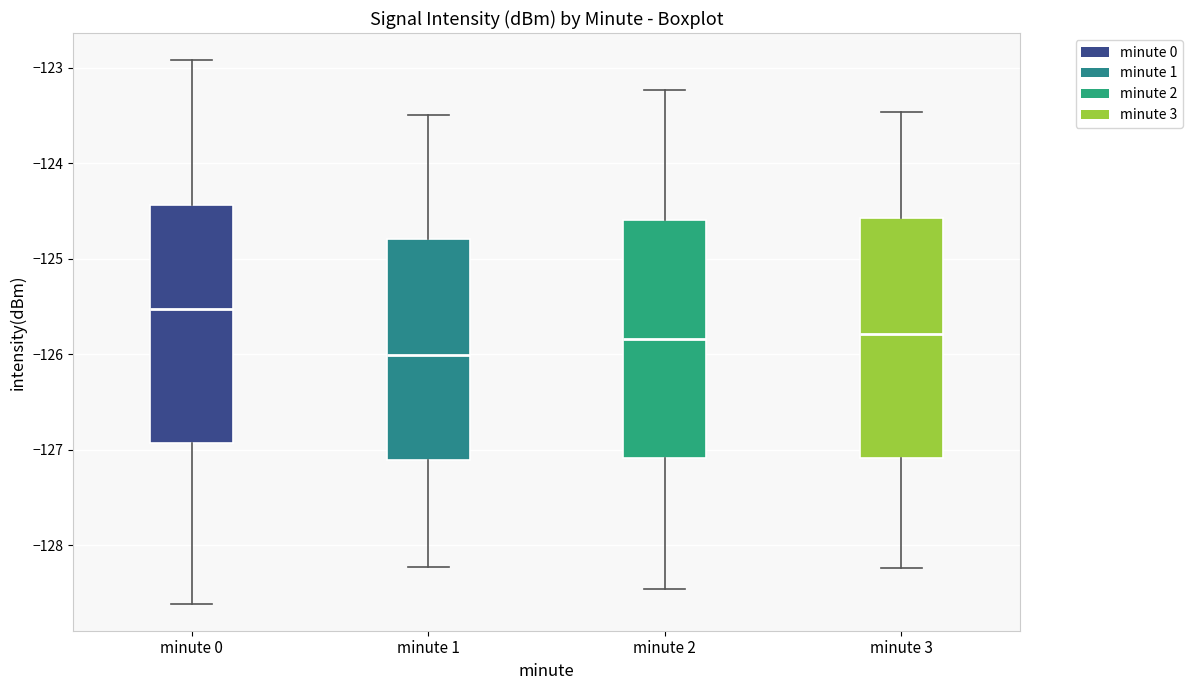

Reading left to right, read every box against the y-axis: the position of its median line, the range the box covers, and the ends of its whiskers. The values are not printed on the chart, so give them approximately, as read against the axis.

minute 0: median -125.5, box -126.9 to -124.4, whiskers -128.6 to -122.9
minute 1: median -126.0, box -127.1 to -124.8, whiskers -128.2 to -123.5
minute 2: median -125.8, box -127.1 to -124.6, whiskers -128.5 to -123.2
minute 3: median -125.8, box -127.1 to -124.6, whiskers -128.2 to -123.5